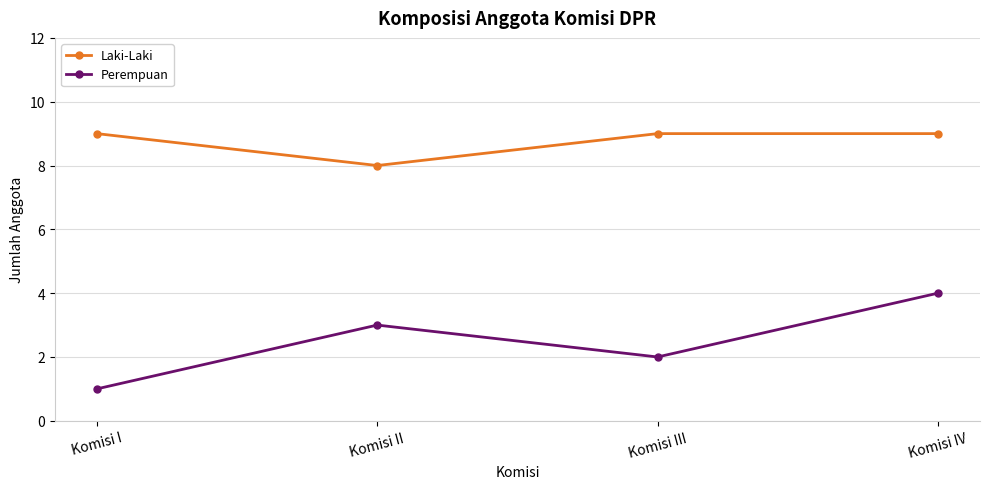

Reading left to right, what are all the values shown in this chart?

Laki-Laki: Komisi I=9	Komisi II=8	Komisi III=9	Komisi IV=9
Perempuan: Komisi I=1	Komisi II=3	Komisi III=2	Komisi IV=4